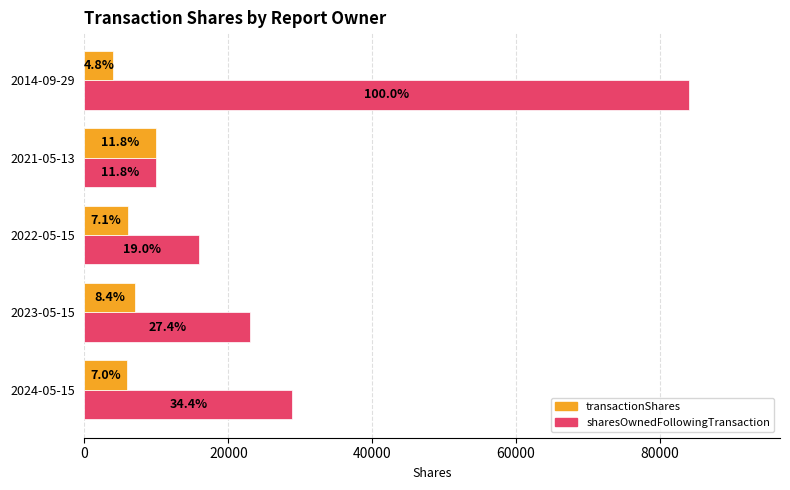

What are all the series names shown in the legend?

transactionShares, sharesOwnedFollowingTransaction